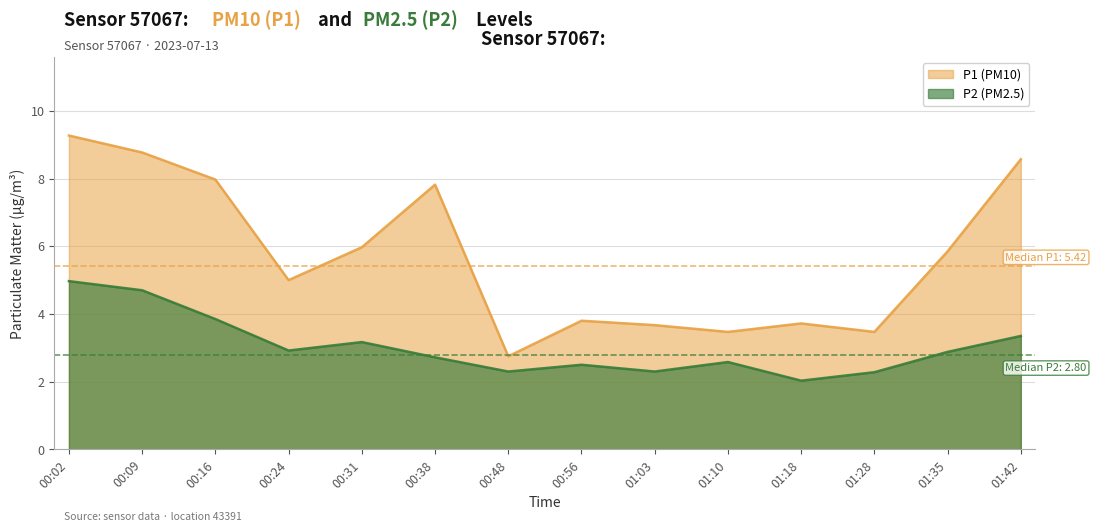

Between 01:10 and 01:35, which series saw the biggest shift?

P1 (PM10)